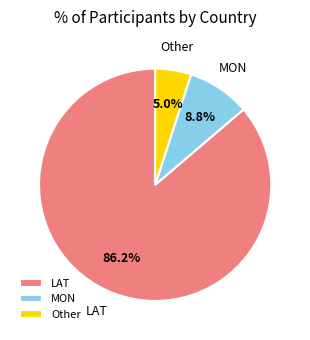

Which has a higher value, LAT or MON?

LAT